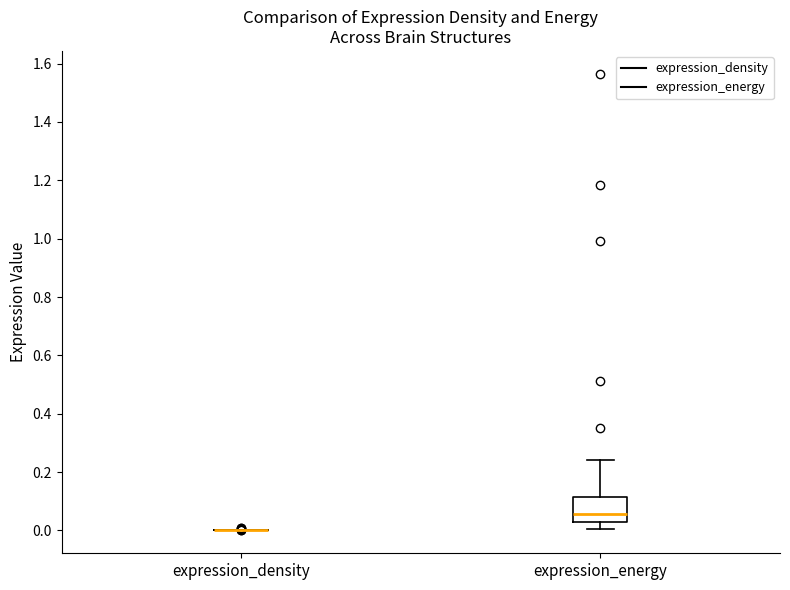

Reading left to right, read every box against the y-axis: the position of its median line, the range the box covers, and the ends of its whiskers. The values are not printed on the chart, so give them approximately, as read against the axis.

expression_density: box collapsed to a line at 0.00, whiskers 0.00 to 0.00
expression_energy: median 0.06, box 0.02 to 0.12, whiskers 0.00 to 0.24